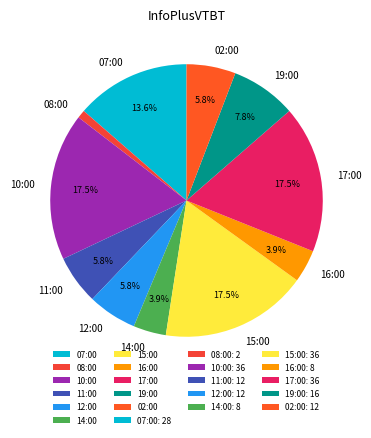

Is there a majority slice in this chart?

No